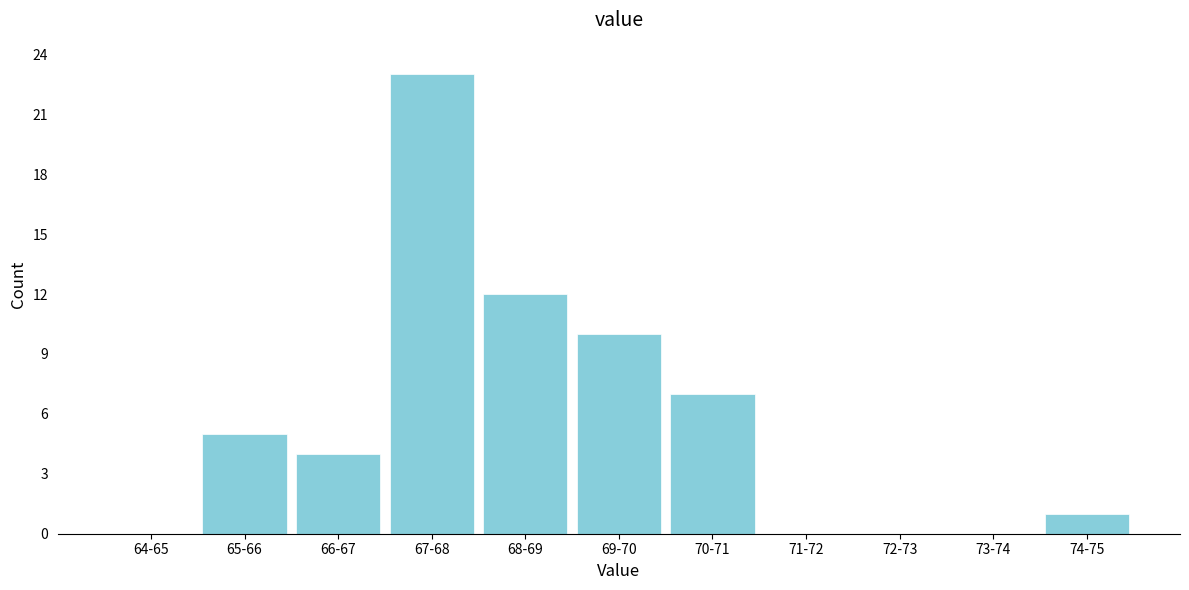

Reading left to right, list all the values displayed in this chart.

64-65=0	65-66=5	66-67=4	67-68=23	68-69=12	69-70=10	70-71=7	71-72=0	72-73=0	73-74=0	74-75=1